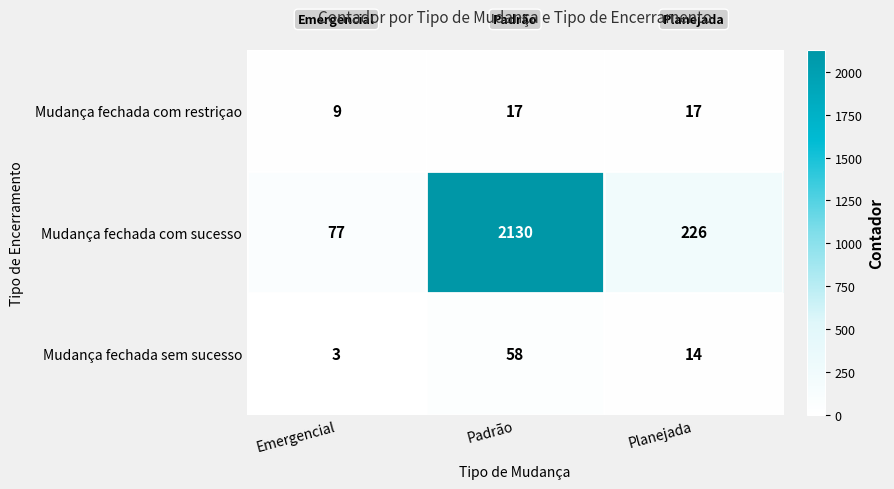

Rank the series at Planejada from lowest to highest value.

Mudança fechada sem sucesso, Mudança fechada com restriçao, Mudança fechada com sucesso